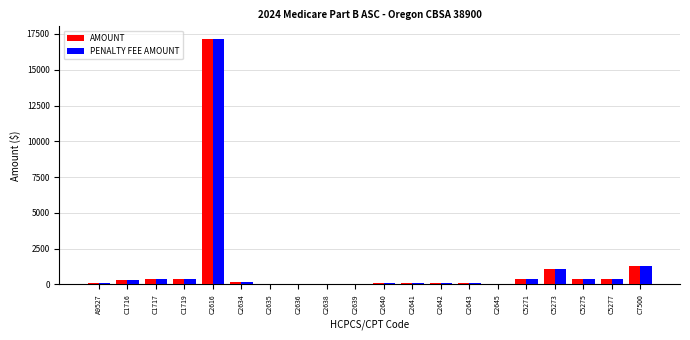

Which category has the highest value across all series?

C2616